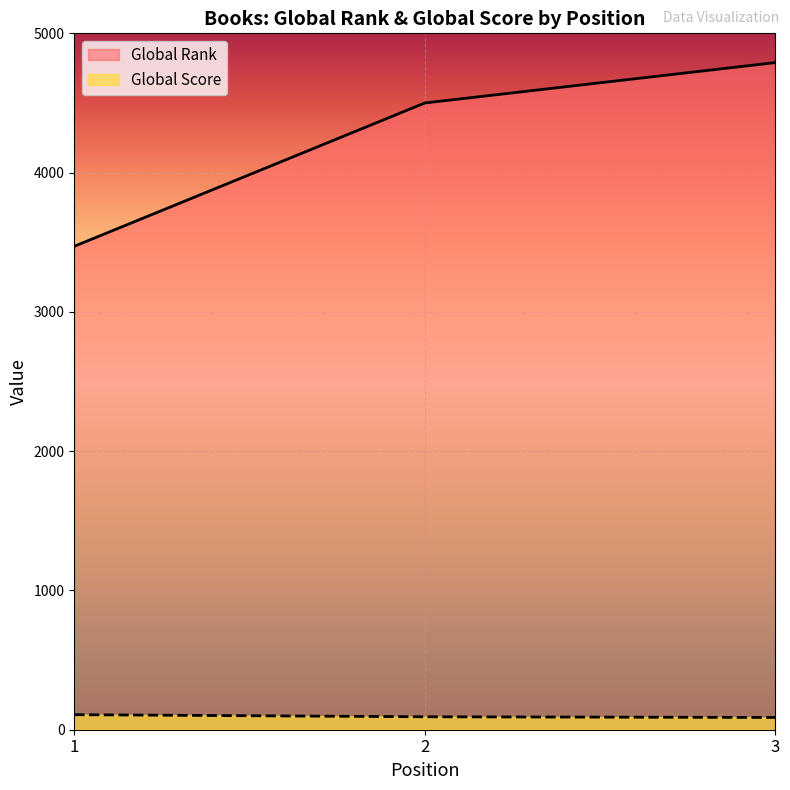

What is the value of the Global Rank point at the 3rd from the left?

4790